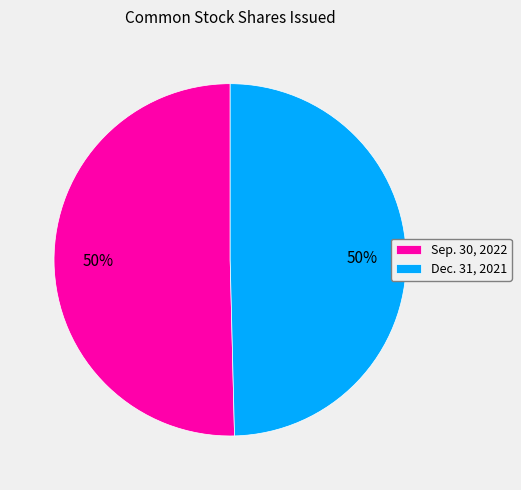

Approximately how many times larger is the value at Sep. 30, 2022 compared to Dec. 31, 2021?

1.0